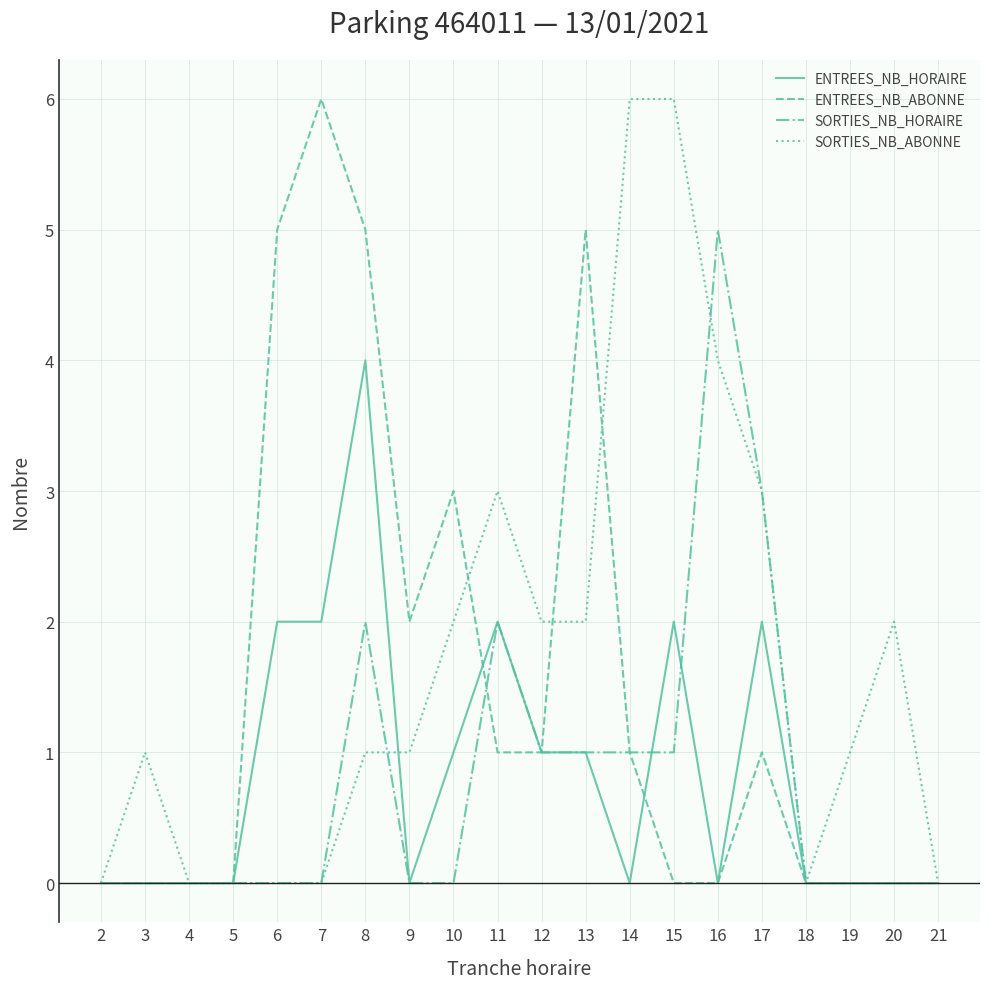

The value of ENTREES_NB_ABONNE at 2 is -3. True or false?

False